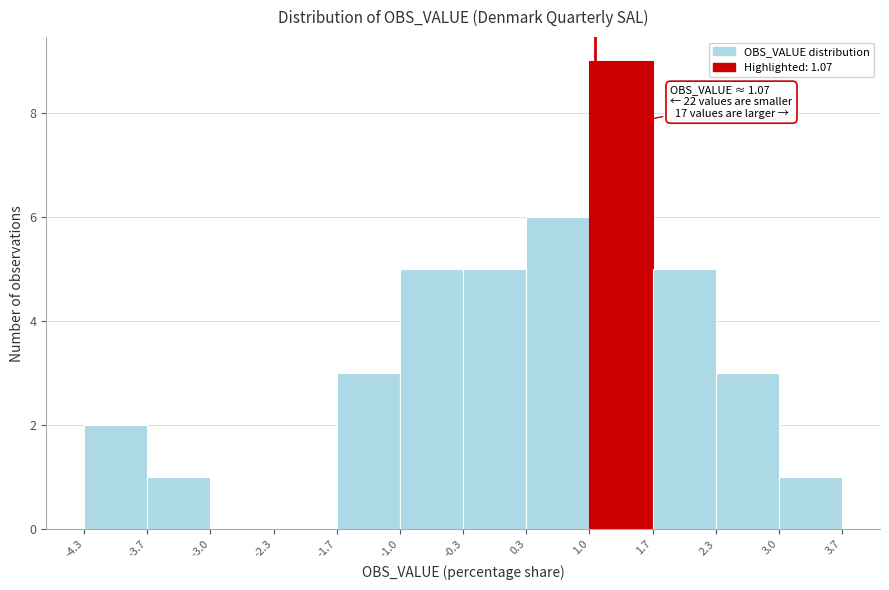

Which range on the x-axis has the tallest bar?

1.0 to 1.7